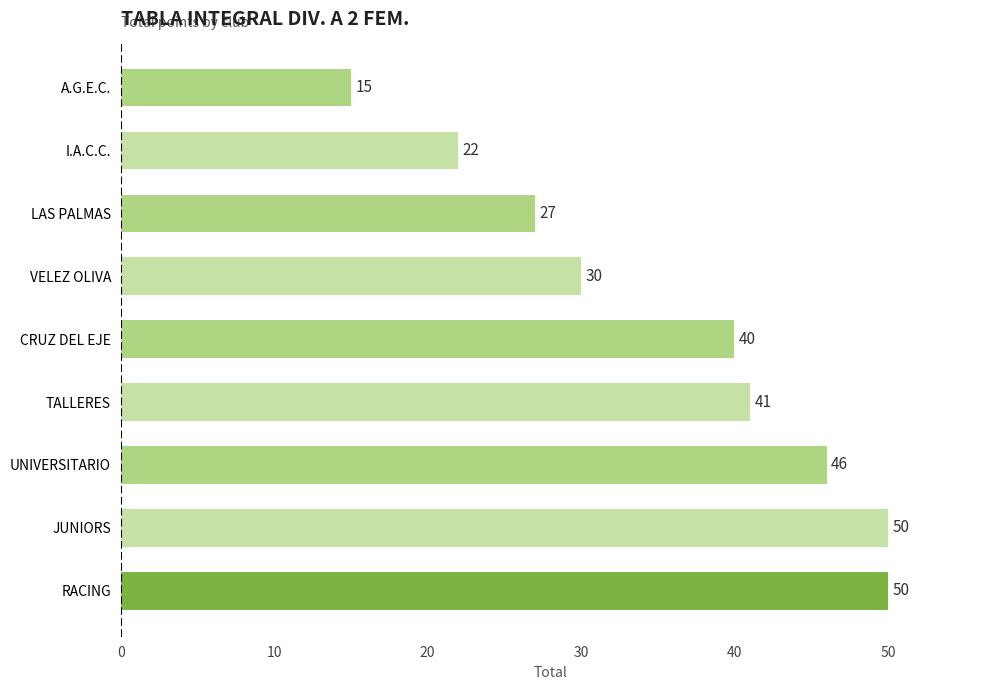

The chart shows a value of 12 at JUNIORS. True or false?

False